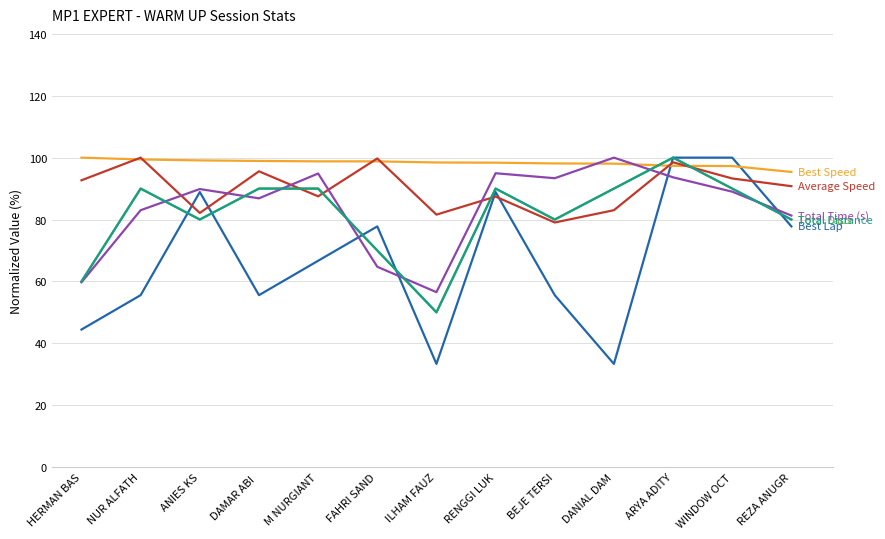

What position from the right is ANIES KS?

11